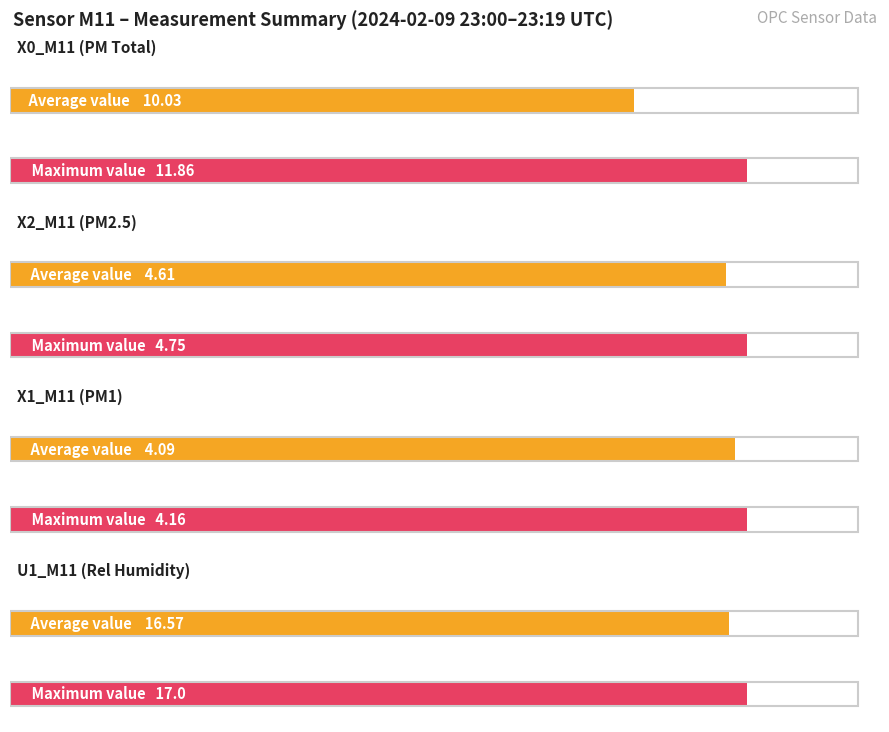

How many series are shown in this chart?

4